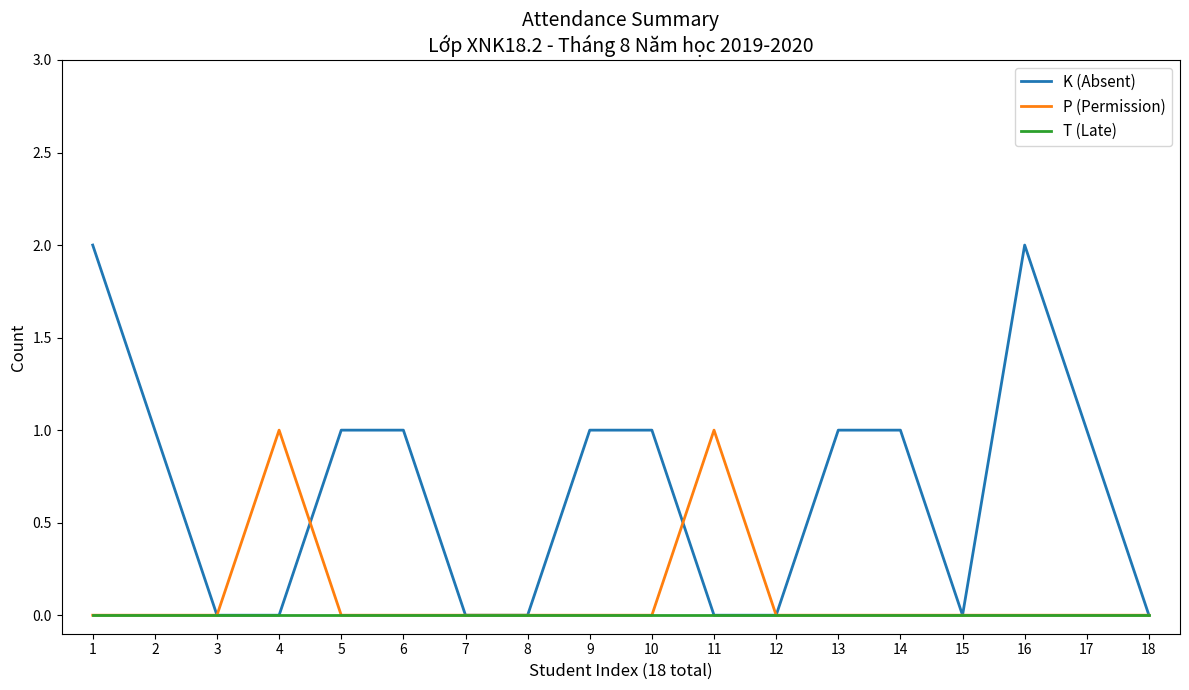

Is it true that P (Permission) equals 0 at 18?

True